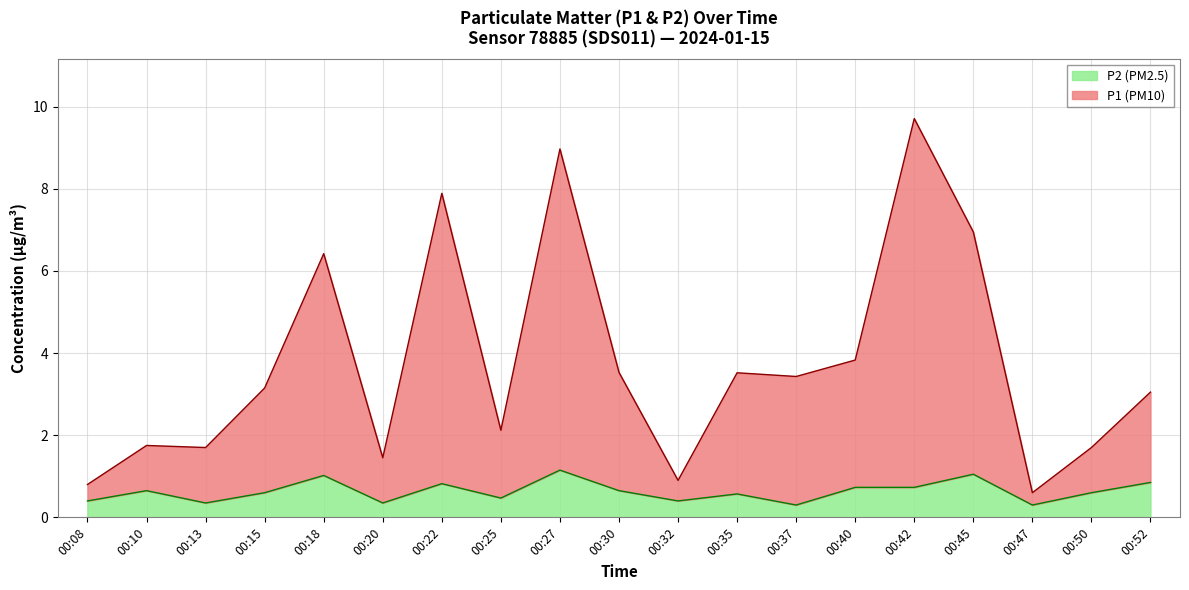

Reading left to right, transcribe all the data shown in this chart.

P1: 0.8	1.8	1.7	3.1	6.4	1.5	7.9	2.1	9.0	3.5	0.9	3.5	3.4	3.8	9.7	7.0	0.6	1.7	3.1
P2: 0.4	0.7	0.3	0.6	1.0	0.3	0.8	0.5	1.1	0.7	0.4	0.6	0.3	0.7	0.7	1.1	0.3	0.6	0.8